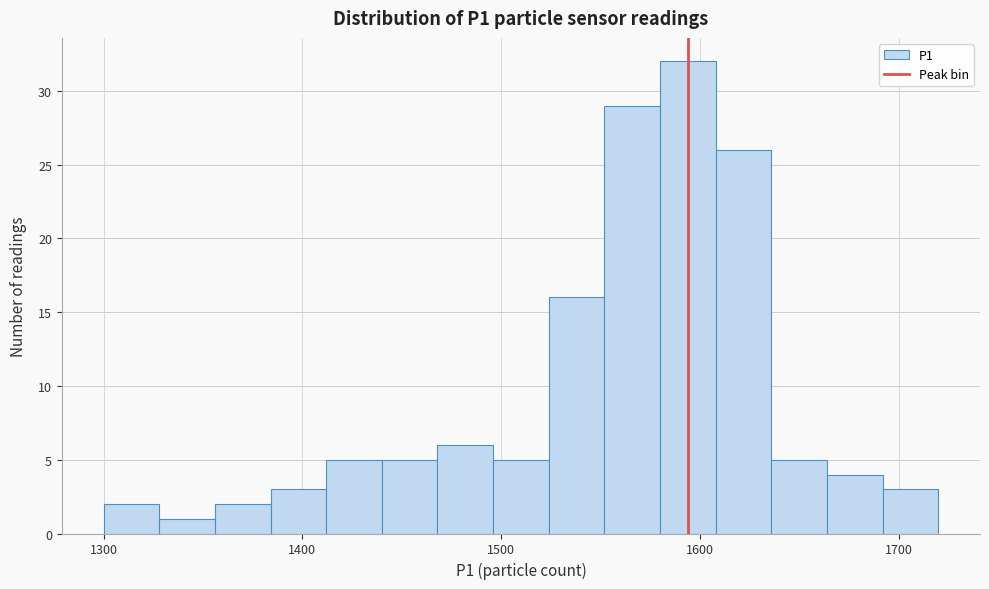

Around what value on the x-axis is the tallest bar? Give the approximate position of its centre, as read against the axis.

1590